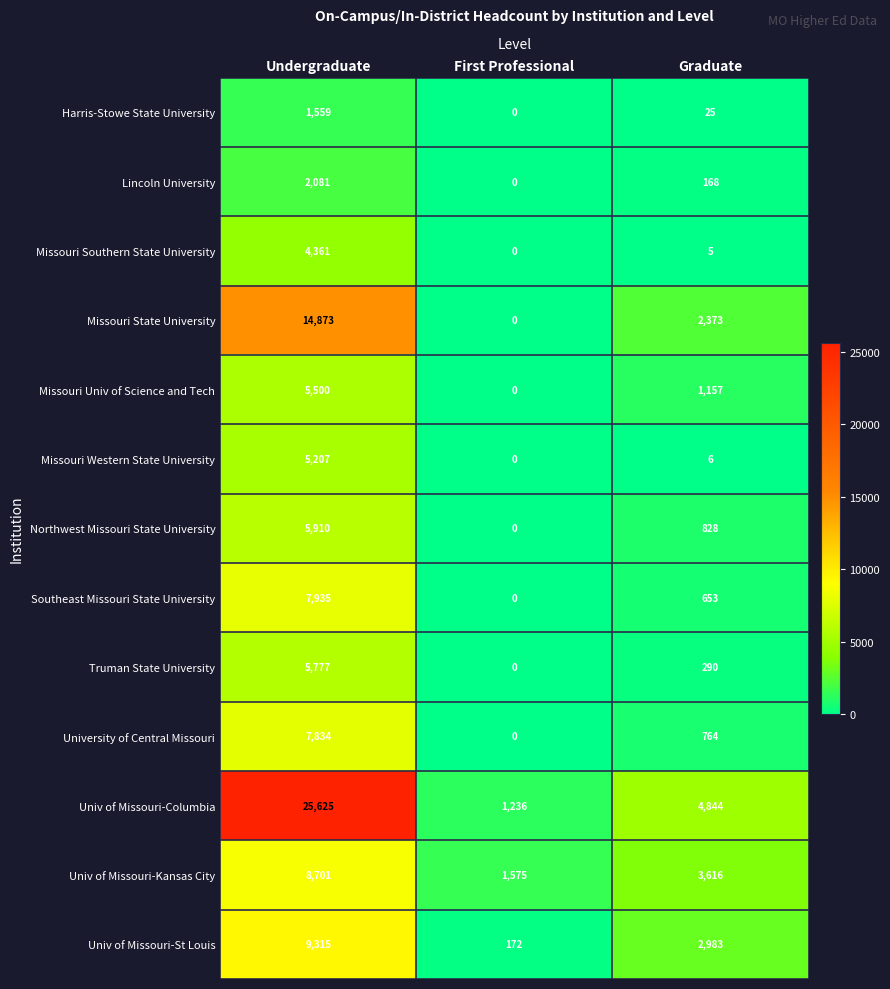

Rank the series at Graduate from highest to lowest value.

Univ of Missouri-Columbia, Univ of Missouri-Kansas City, Univ of Missouri-St Louis, Missouri State University, Missouri Univ of Science and Tech, Northwest Missouri State University, University of Central Missouri, Southeast Missouri State University, Truman State University, Lincoln University, Harris-Stowe State University, Missouri Western State University, Missouri Southern State University